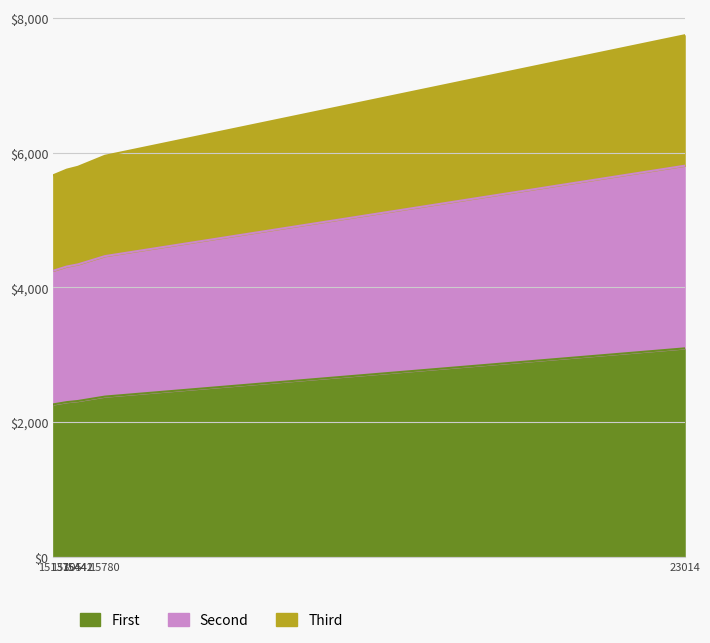

What is the average value of the Third series?

6112.0